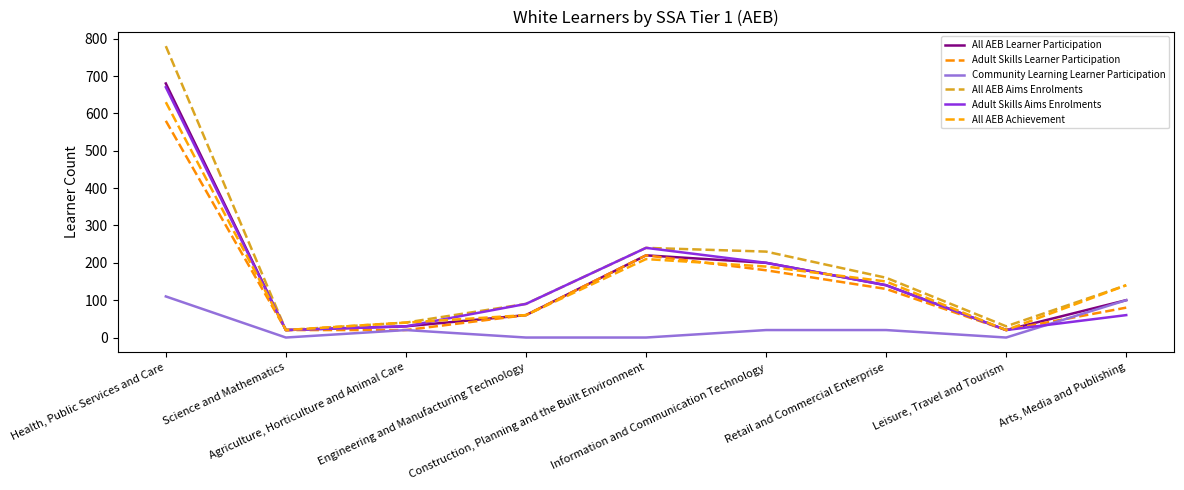

The All AEB Achievement series shows 150 at Retail and Commercial Enterprise. True or false?

True